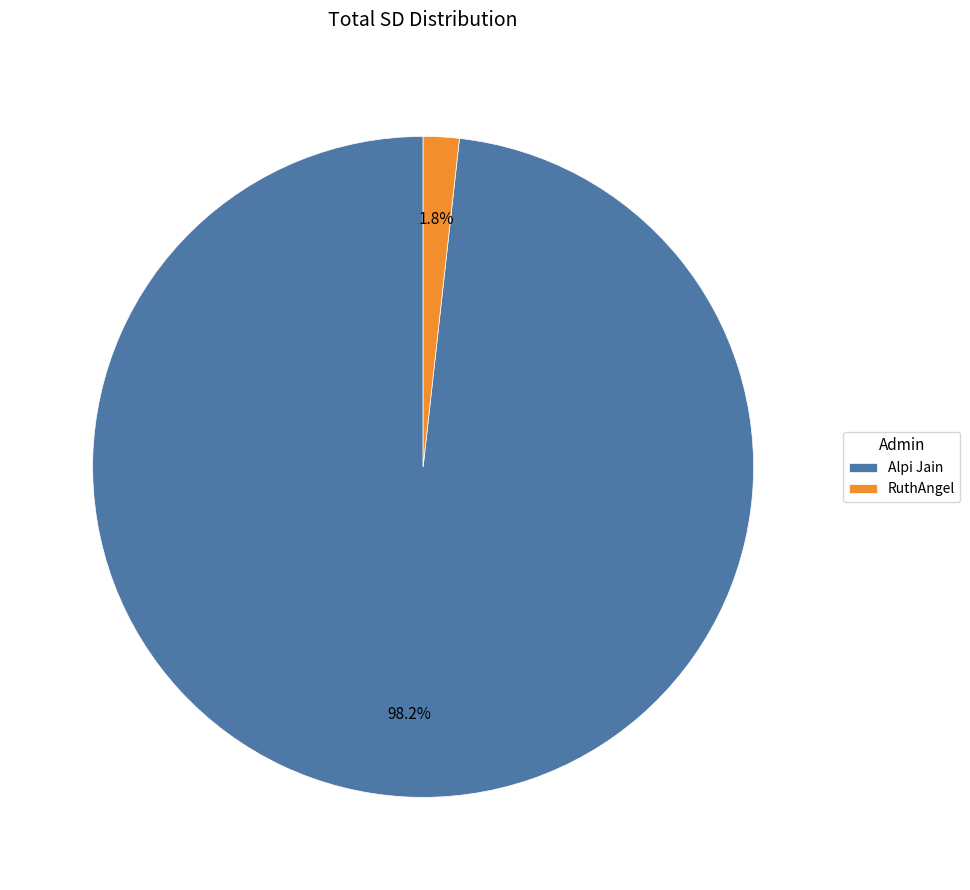

What percentage is the Alpi Jain slice, to the nearest percent?

98%